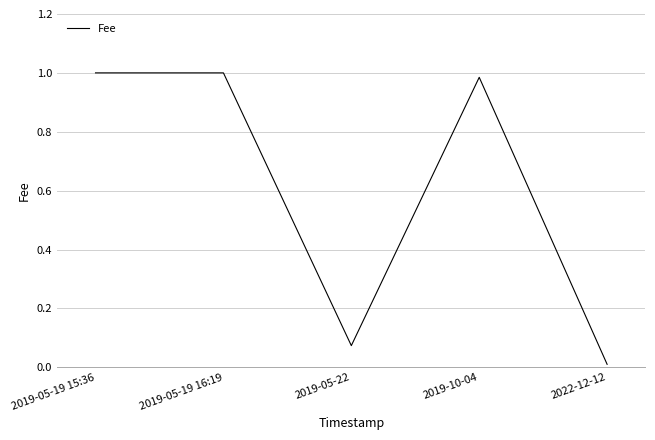

What is the average value?

0.6